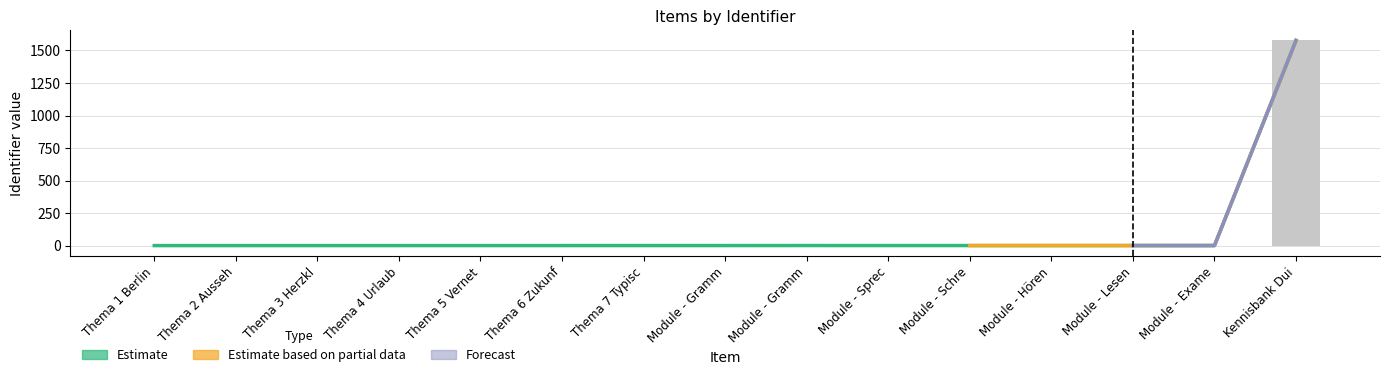

What is the label of the 12th bar from the left?

Module - Hören